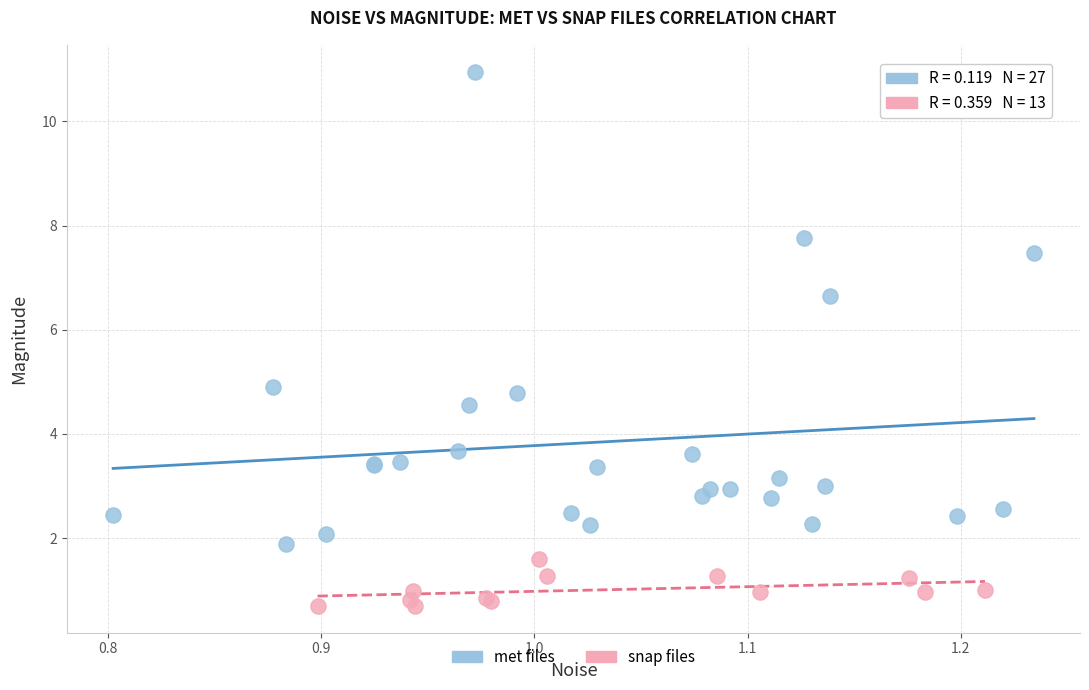

What are all the series names shown in the legend?

met files, snap files